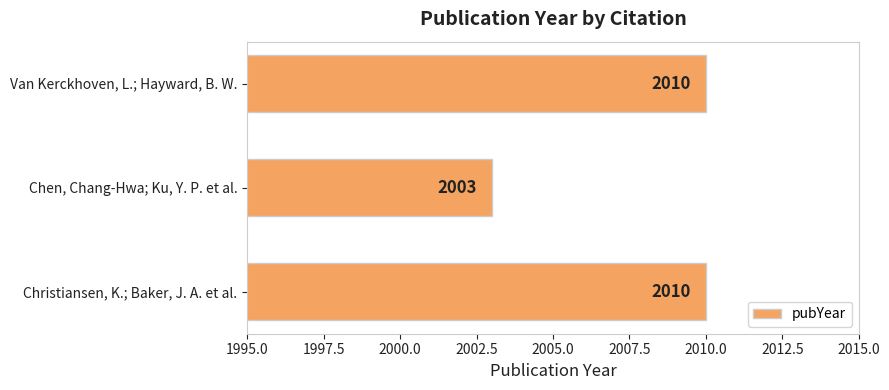

What is the greatest value displayed?

2010